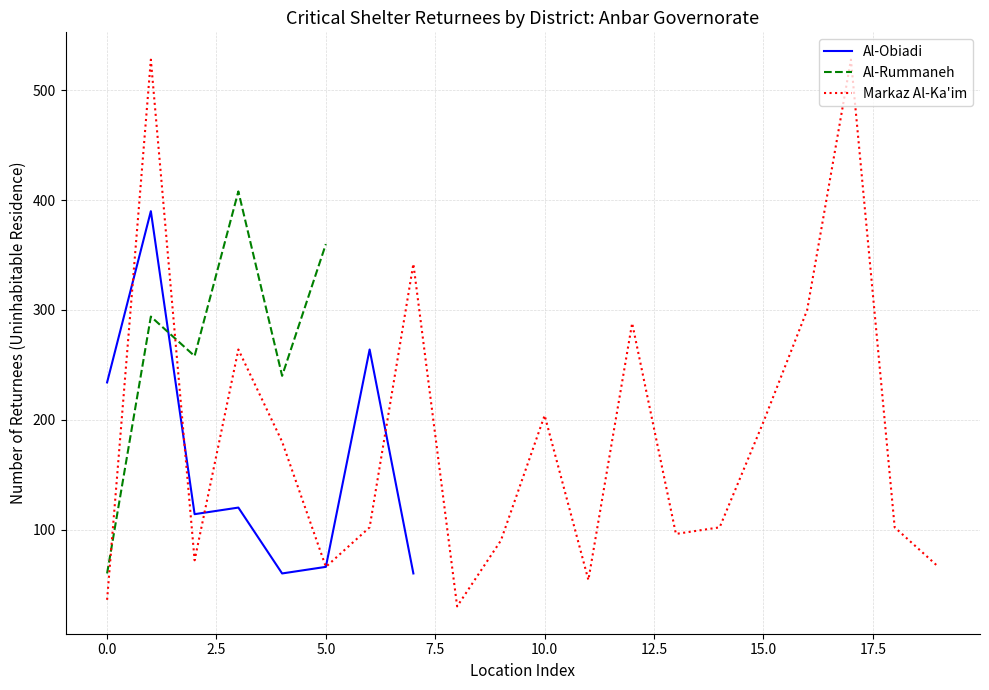

The value of Tent/Caravan/makeshift at Hay Al Sham is -202. True or false?

False